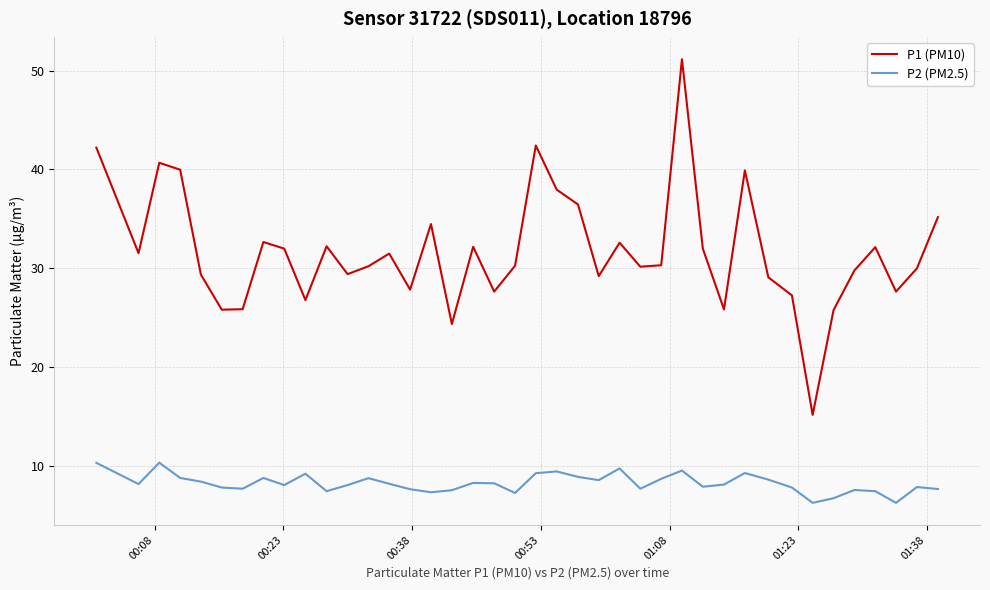

In P1 (PM10), how many points are higher than both neighbors (excluding endpoints)?

11